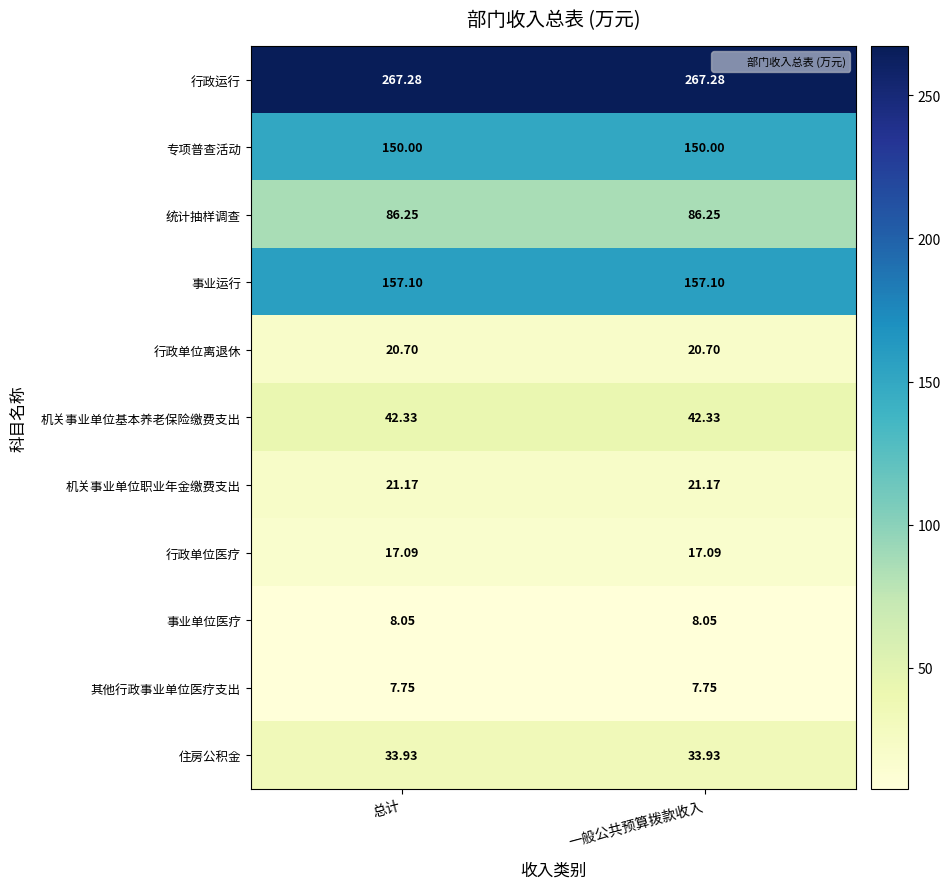

Is the value of 行政单位离退休 at 总计 greater than the value of 事业单位医疗 at 总计?

Yes